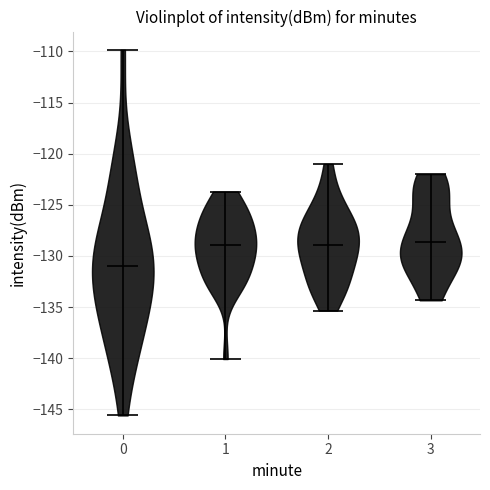

Reading left to right, read every violin against the y-axis: where its median line is, and the lowest and highest points it reaches. The values are not printed on the chart, so give them approximately, as read against the axis.

0: median line -131.0, lowest point -145.5, highest point -110.0
1: median line -129.0, lowest point -140.0, highest point -123.5
2: median line -129.0, lowest point -135.5, highest point -121.0
3: median line -128.5, lowest point -134.5, highest point -122.0